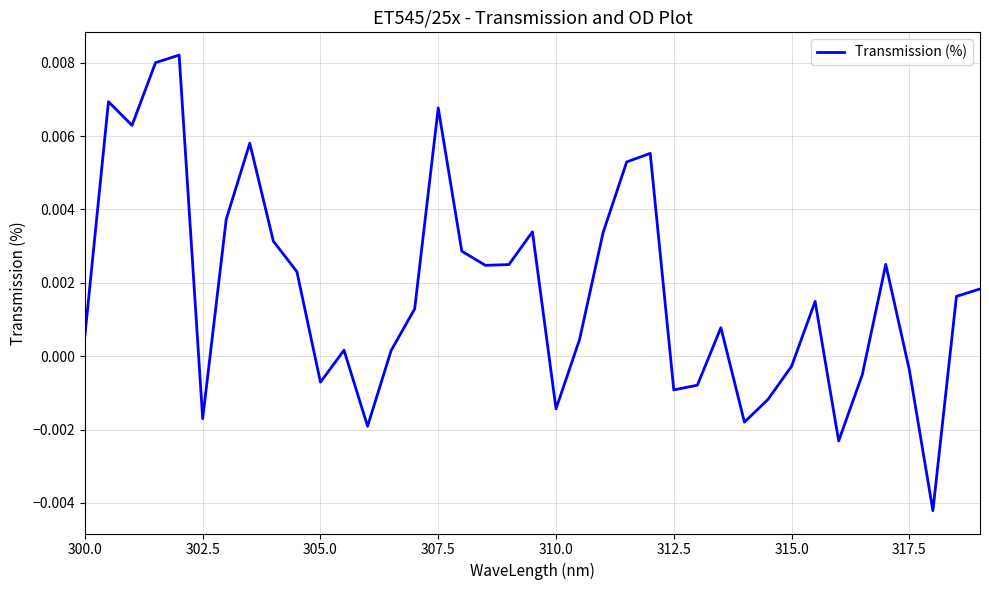

Where does the data first go above 0?

300.0